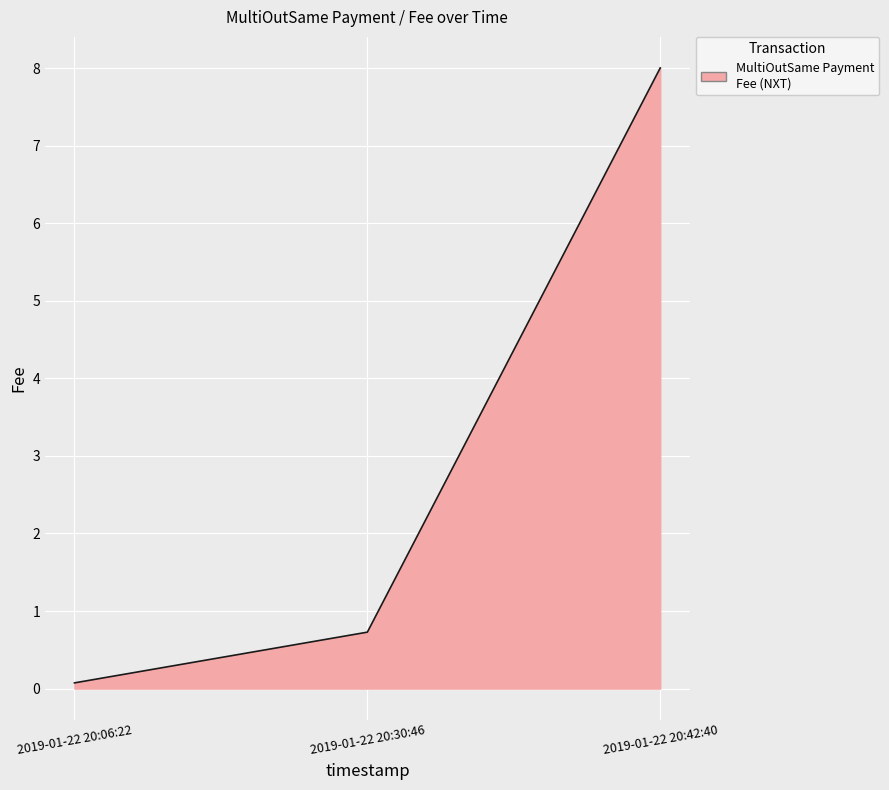

What position from the right is 2019-01-22 20:42:40?

1